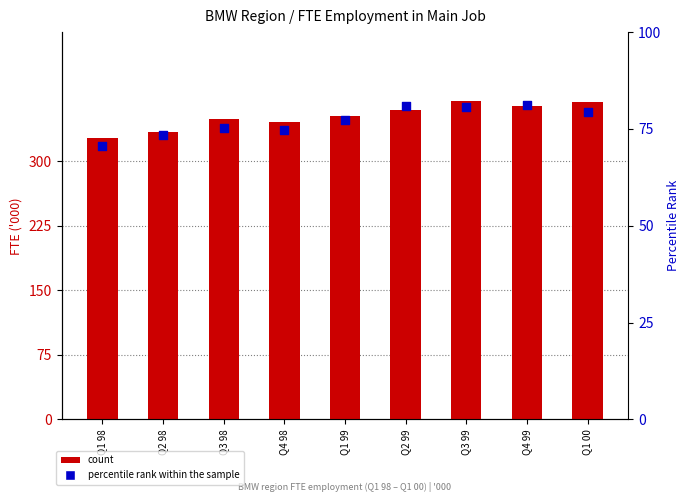

Which series has the largest total across all categories?

count